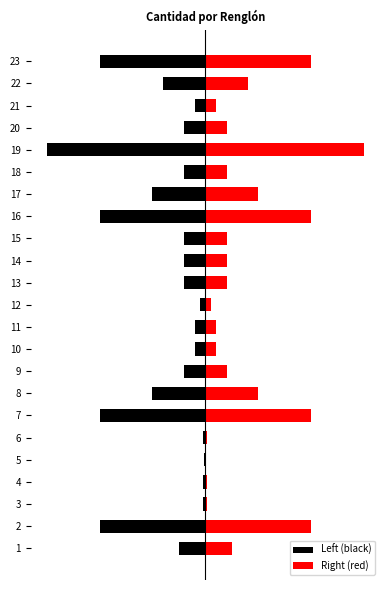

What is the highest value of the Right (red) series?

150